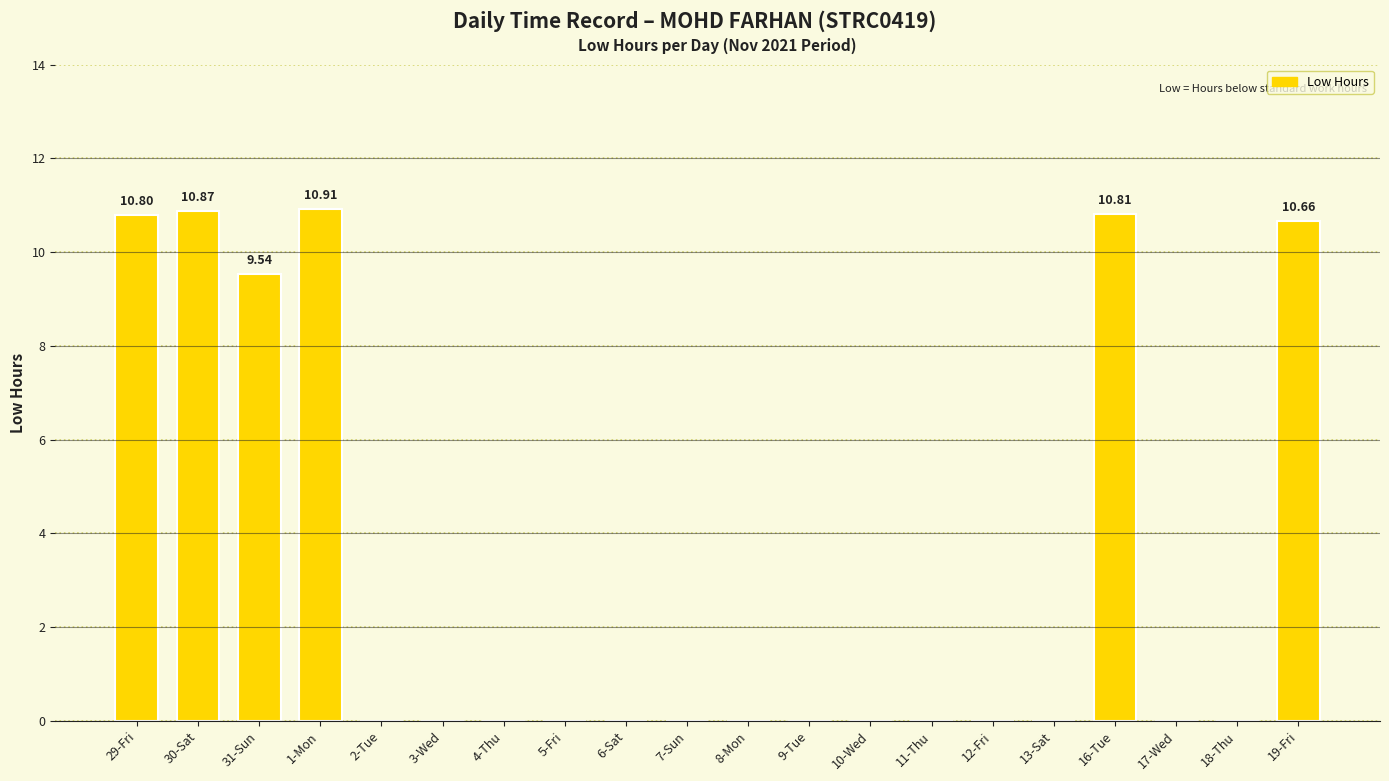

The value at 3-Wed is 4.4. True or false?

False